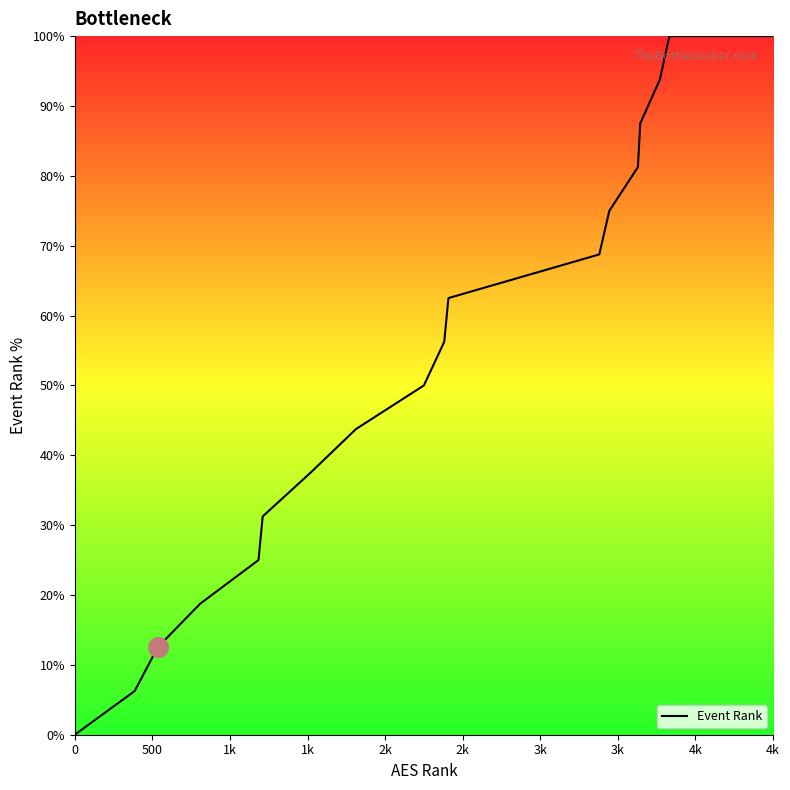

What is the difference between the maximum and minimum values?

100.0